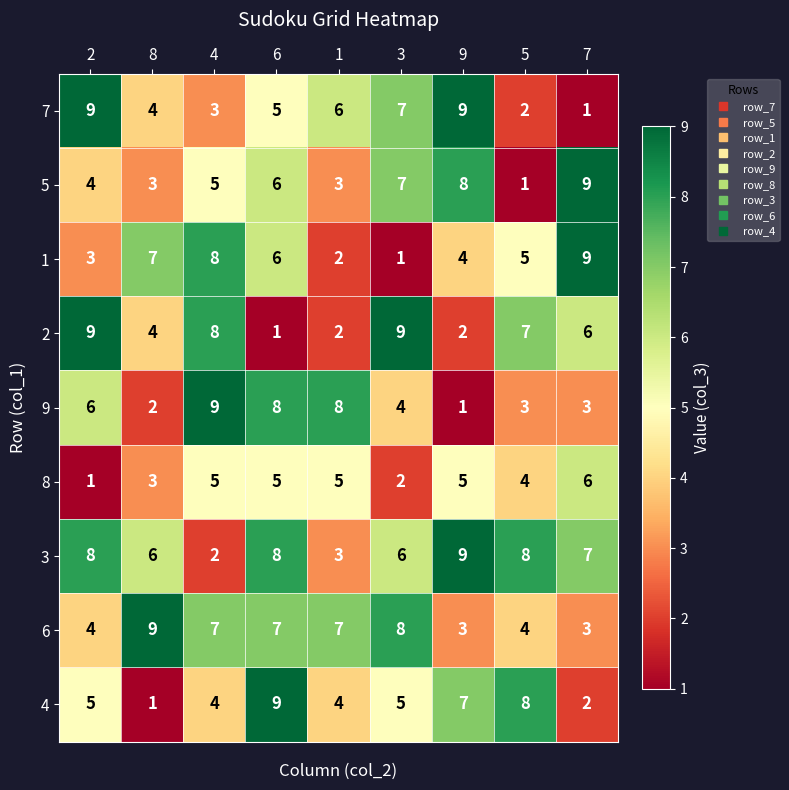

Which series has the largest total across all categories?

3